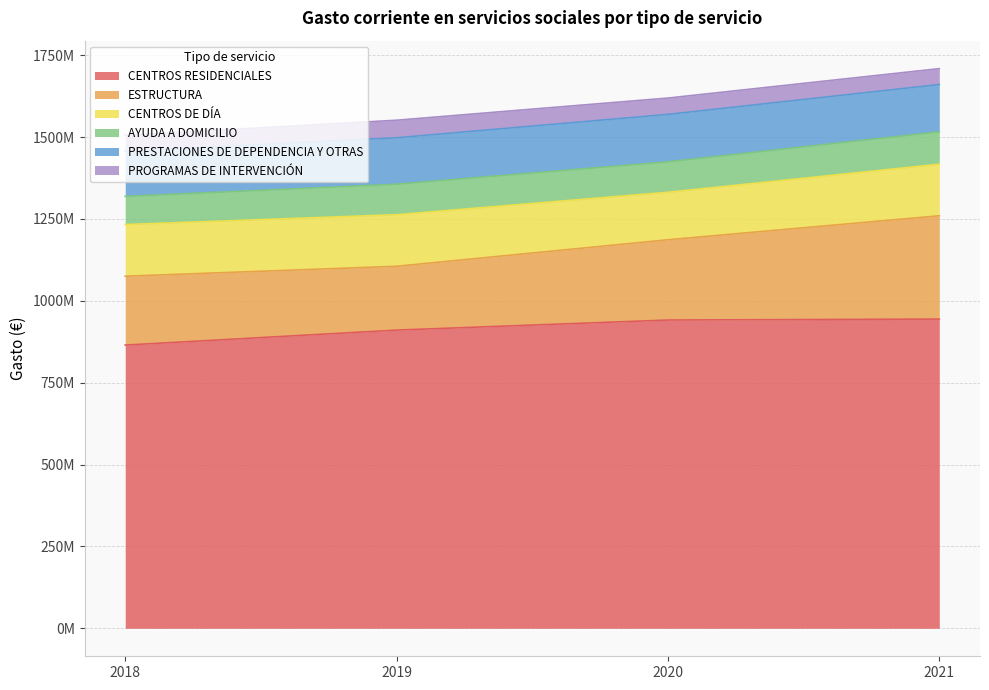

What is the value of the CENTROS RESIDENCIALES point at the 4th from the left?

944220930